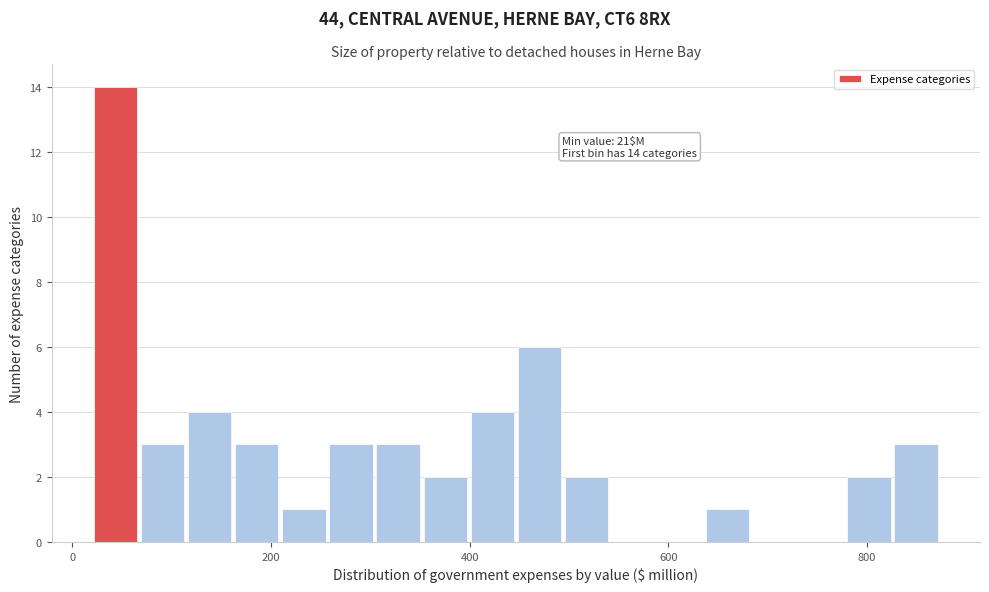

Read against the x-axis, roughly where is the centre of the tallest bar?

40